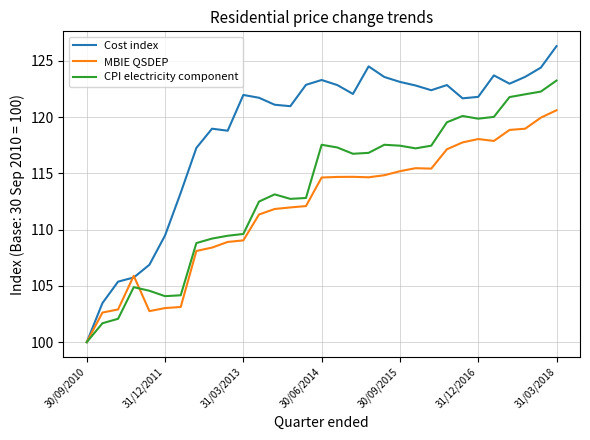

In Cost index, how many points are lower than both neighbors (excluding endpoints)?

6